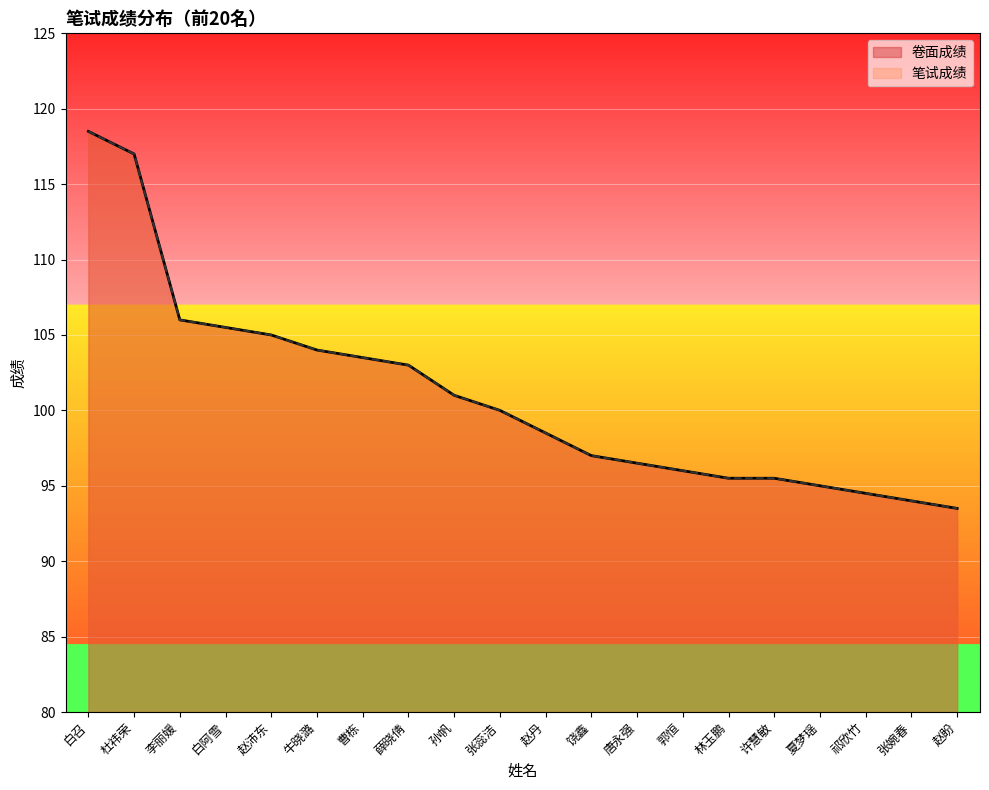

Is the value of 卷面成绩 at 祁欣竹 greater than the value of 笔试成绩 at 薛晓倩?

No